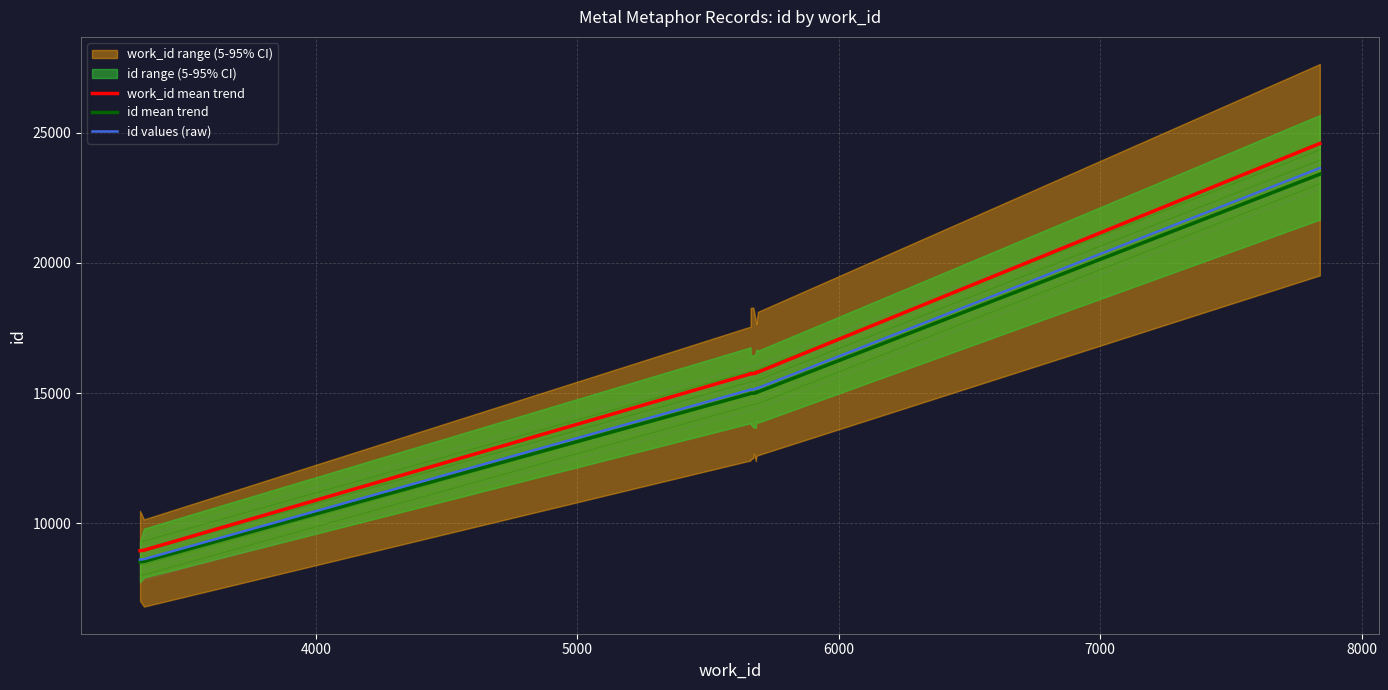

What is the difference between the maximum and minimum values in the id mean trend series?

14897.5